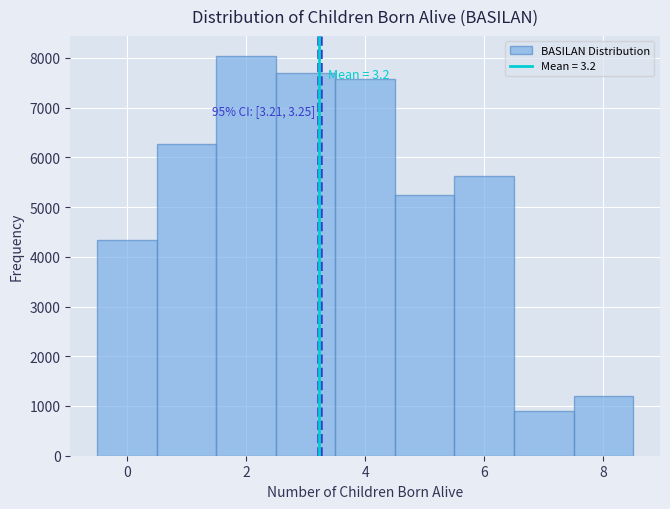

Which range on the x-axis has the tallest bar?

1.5 to 2.5